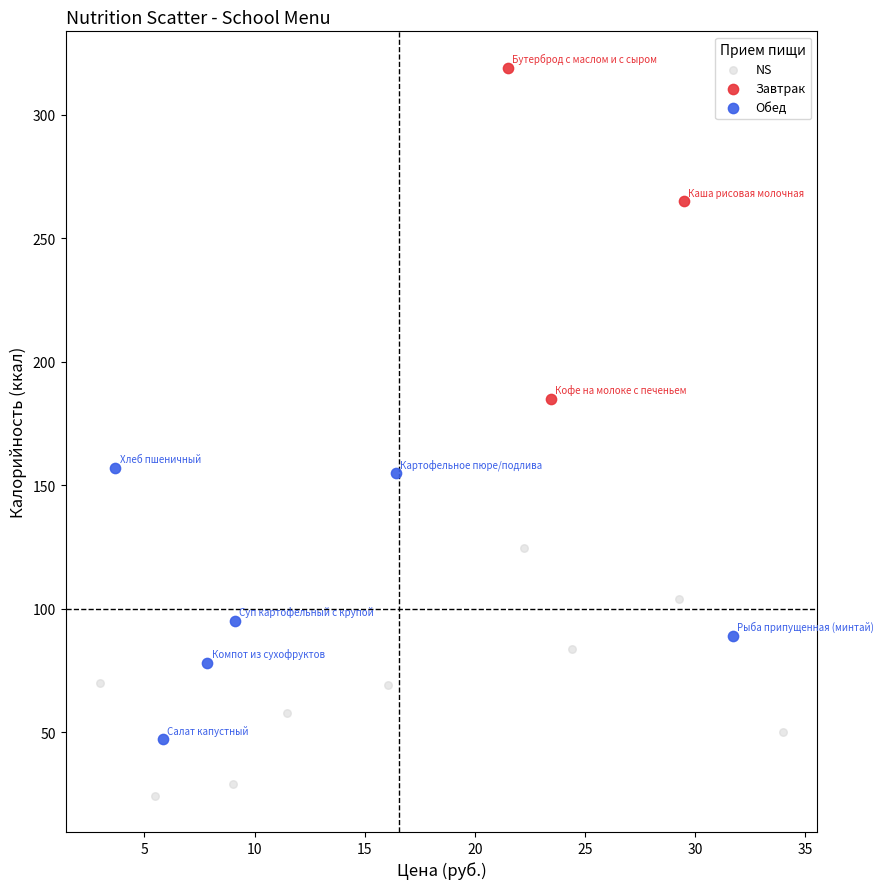

Which series contains the lowest Y value?

NS